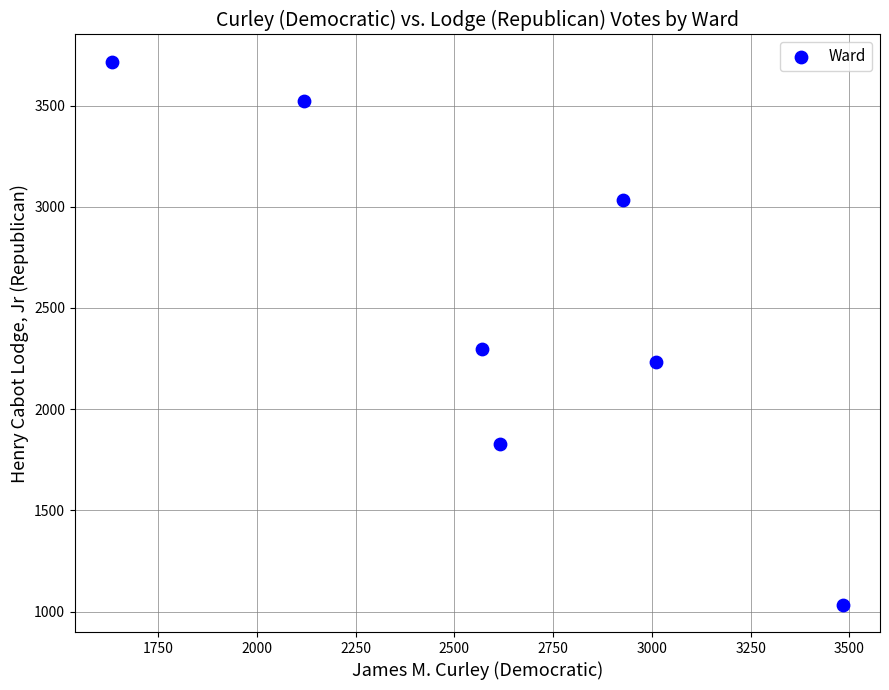

What is the average X value?

2623